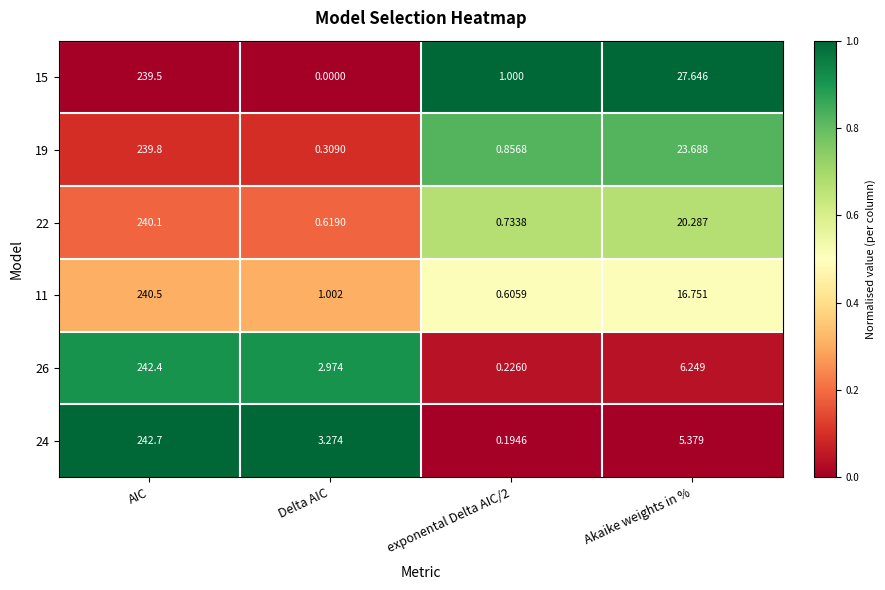

At Delta AIC, list the series in order from largest to smallest.

24, 26, 11, 22, 19, 15